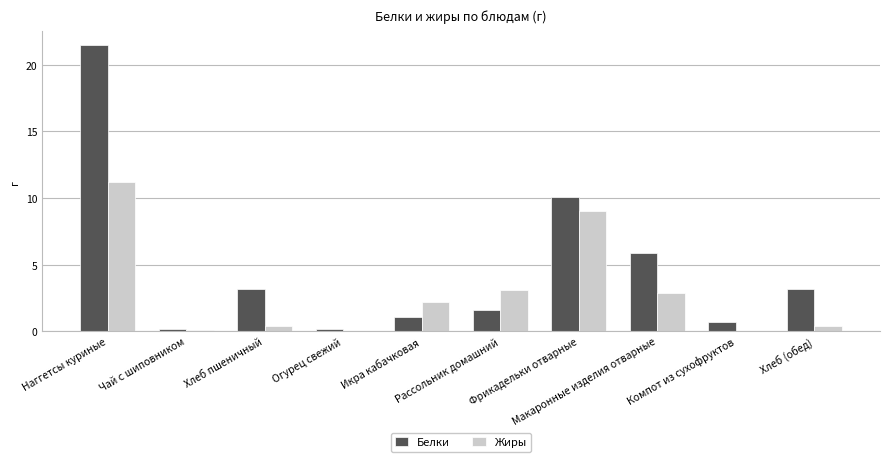

Where does the Жиры series first go above 2?

Наггетсы куриные